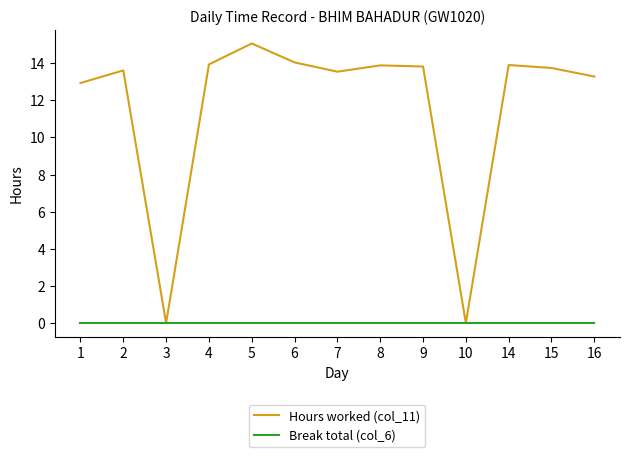

In Hours worked (col_11), how many points are higher than both neighbors (excluding endpoints)?

4